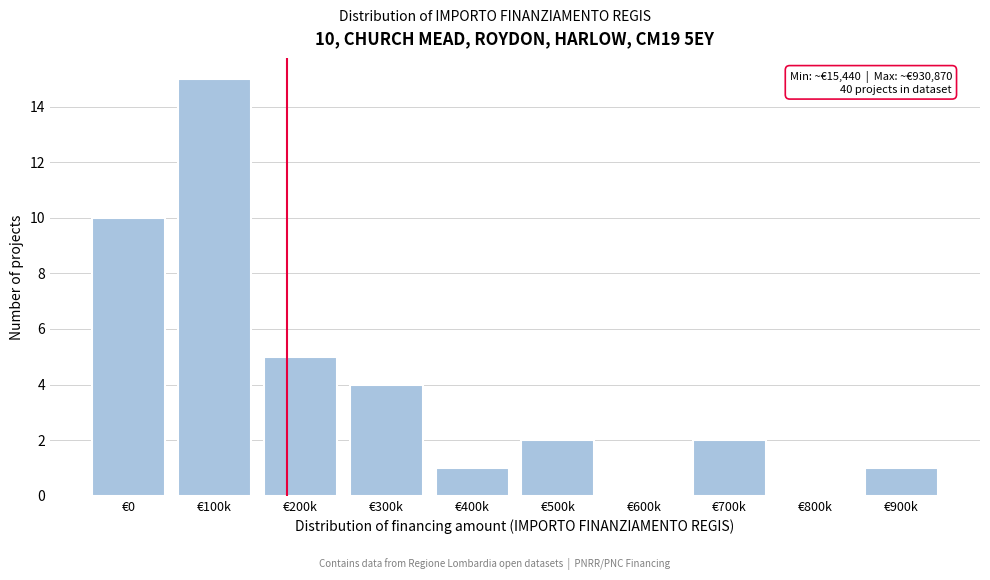

Reading left to right, extract all data points from this chart.

€0=10	€100k=15	€200k=5	€300k=4	€400k=1	€500k=2	€600k=0	€700k=2	€800k=0	€900k=1